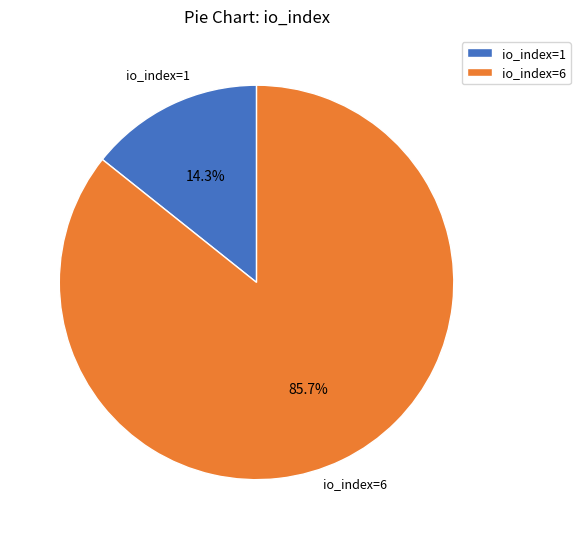

Which has a higher value, io_index=1 or io_index=6?

io_index=6